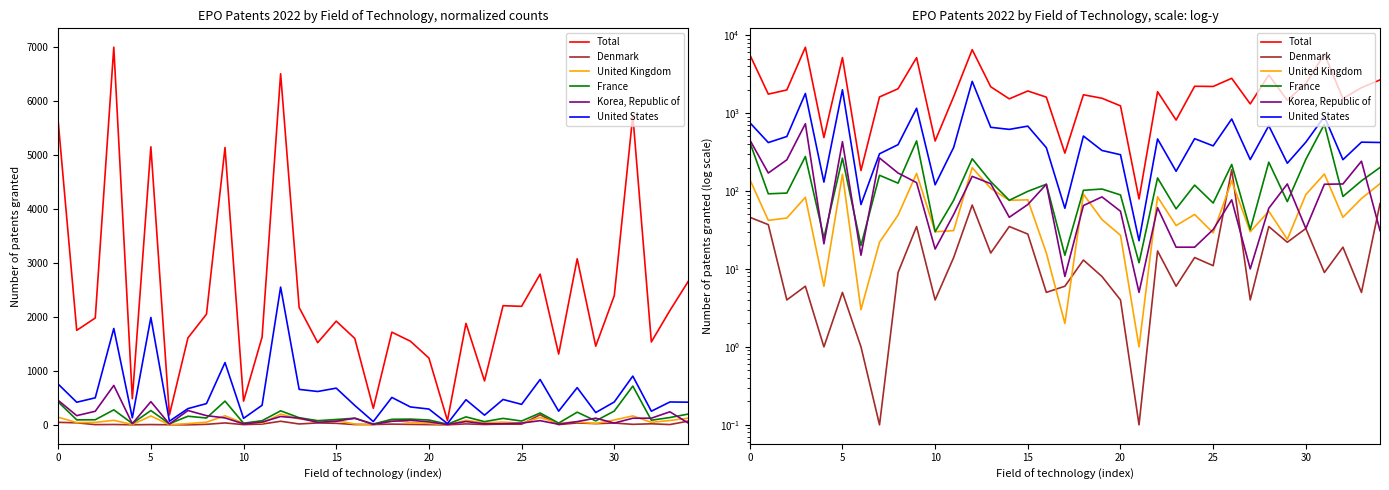

True or false: Denmark has more than 2 points higher than both neighbors.

True